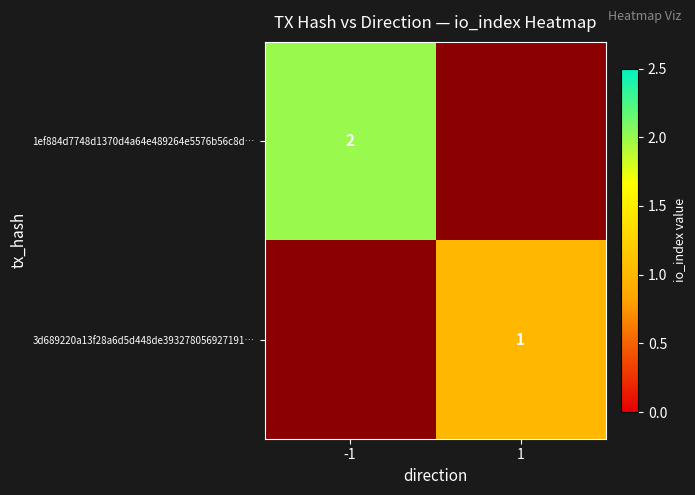

True or false: 1ef884d7748d1370d4a64e489264e5576b56c8d… has a value of 2 at -1.

True